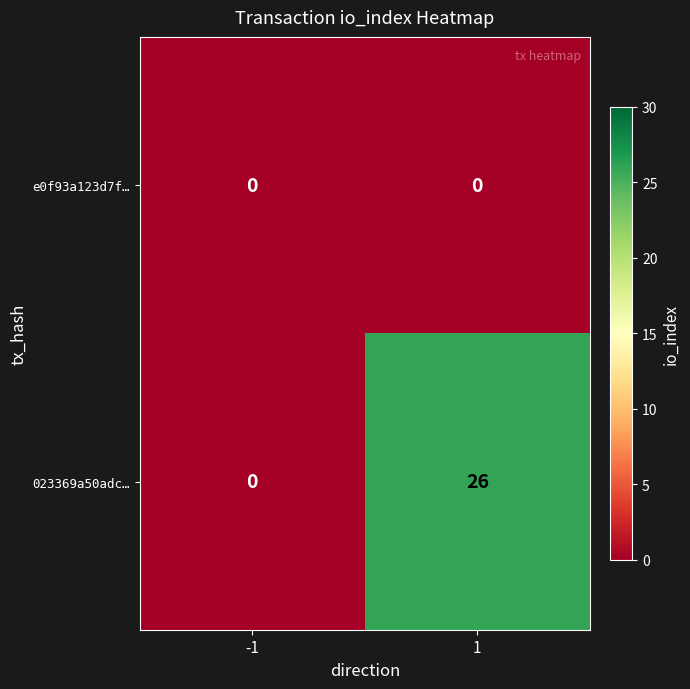

At 1, list the series in order from smallest to largest.

e0f93a123d7f…, 023369a50adc…